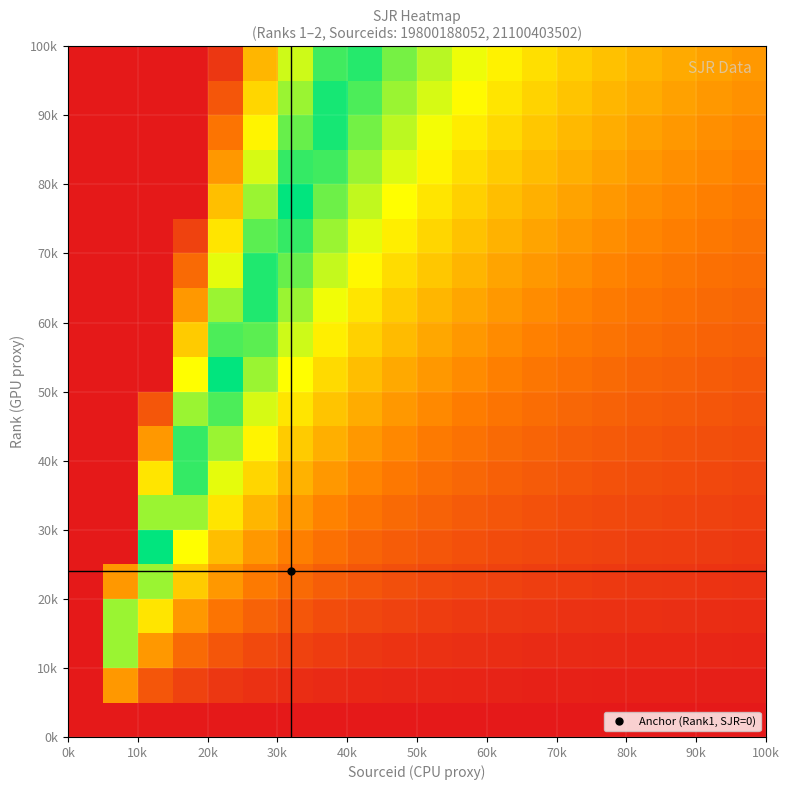

At how many categories does at least one series exceed 0?

20